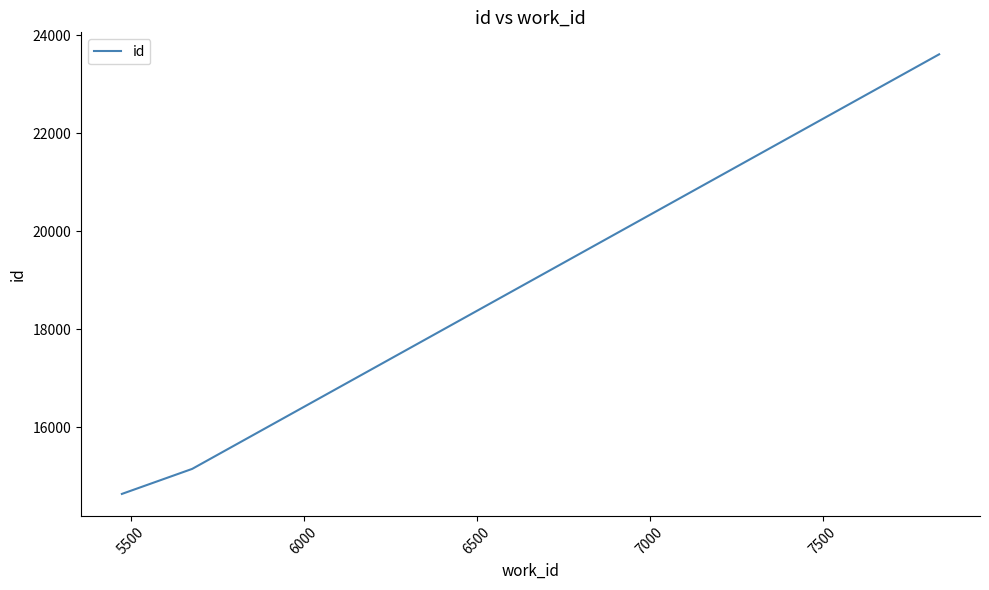

How many categories are shown in the chart?

3